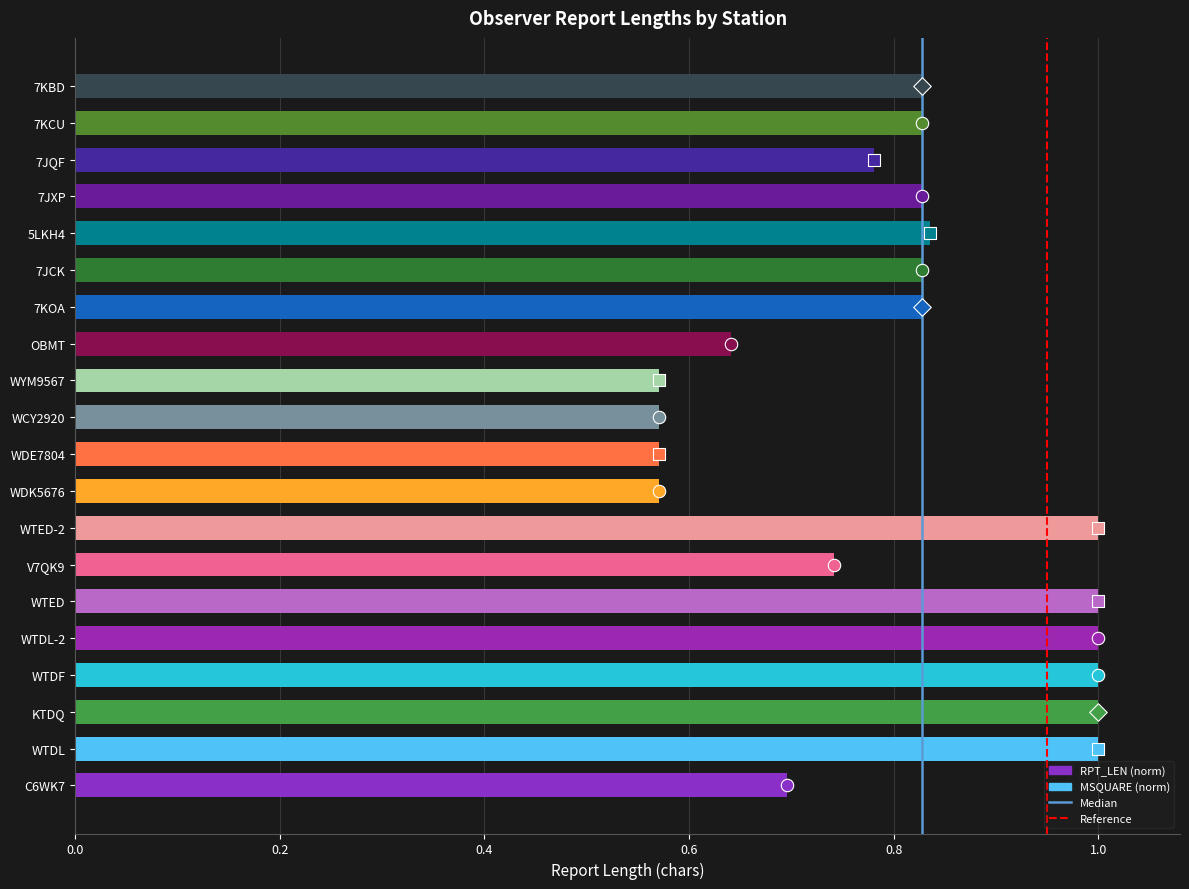

What is the change in value from WCY2920 to 7KOA?

+0.3